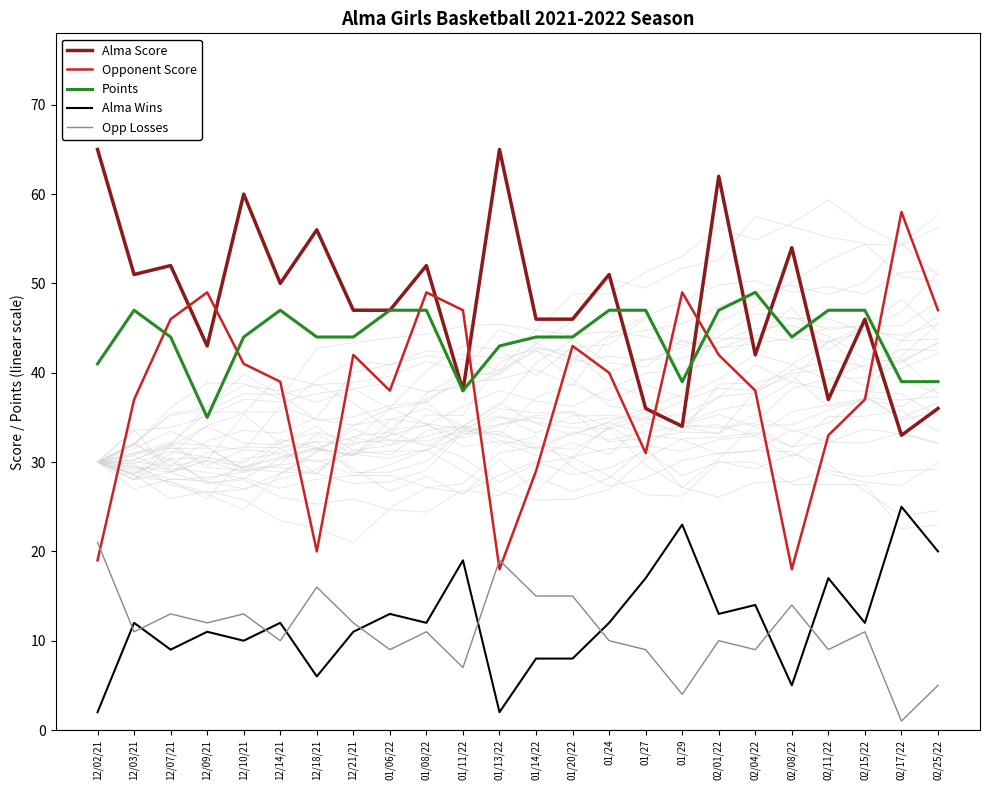

Rank the series at 01/20/22 from highest to lowest value.

Alma Score, Points, Opponent Score, Opp Losses, Alma Wins